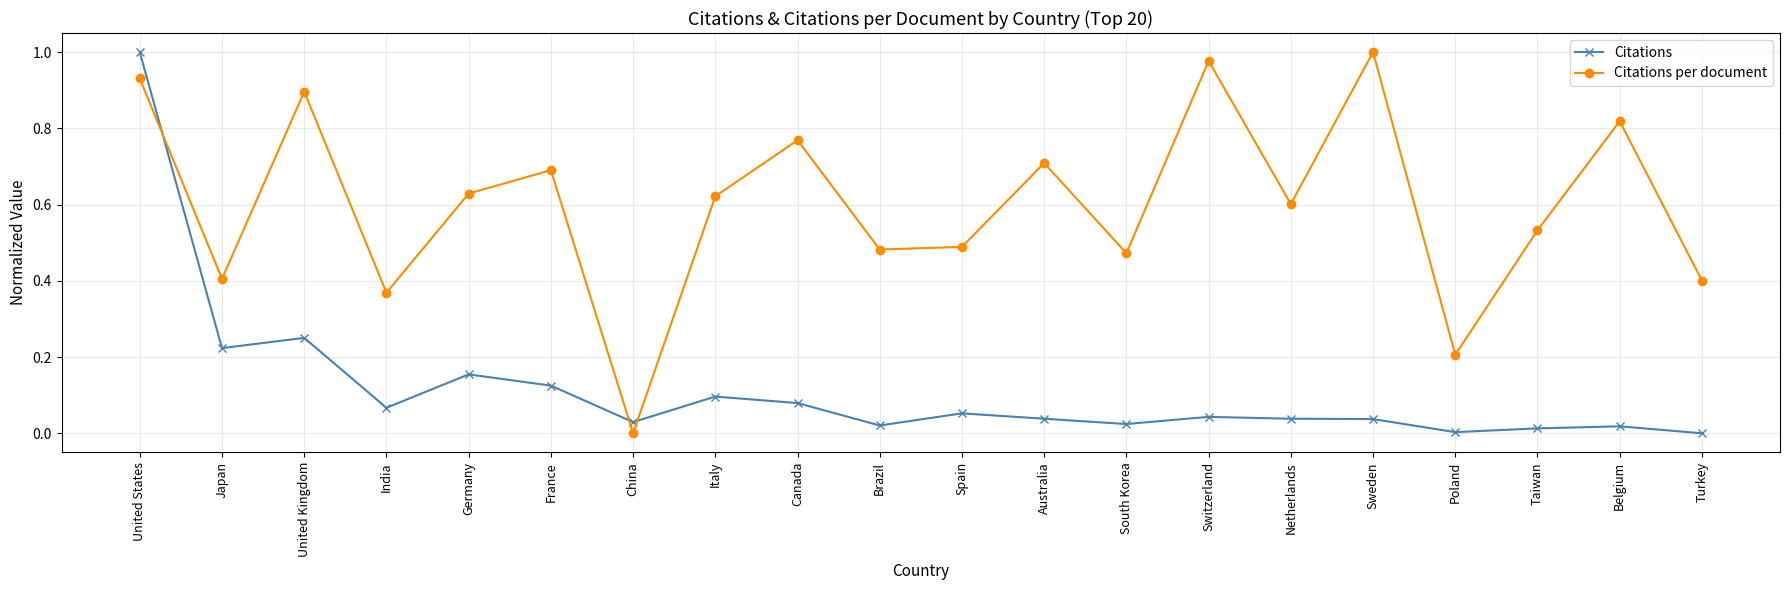

What is the sum of all Citations per document values?

12.0